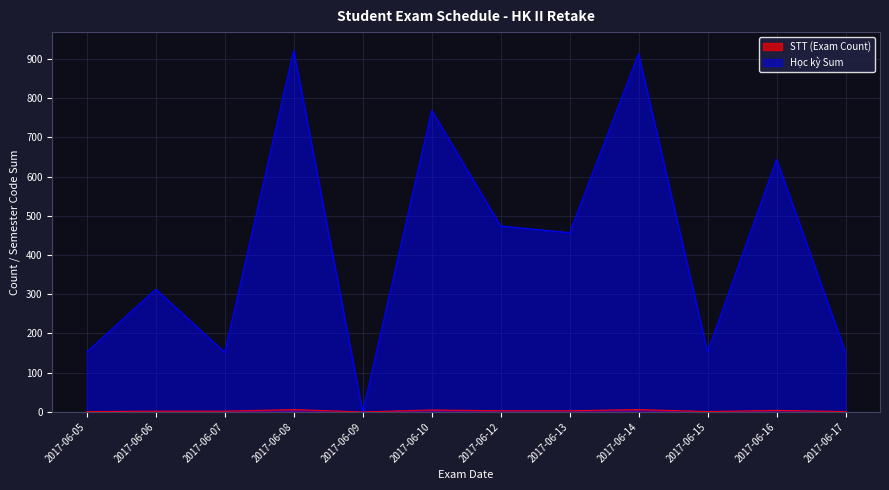

The value of Học kỳ Sum at 2017-06-12 is 474. True or false?

True